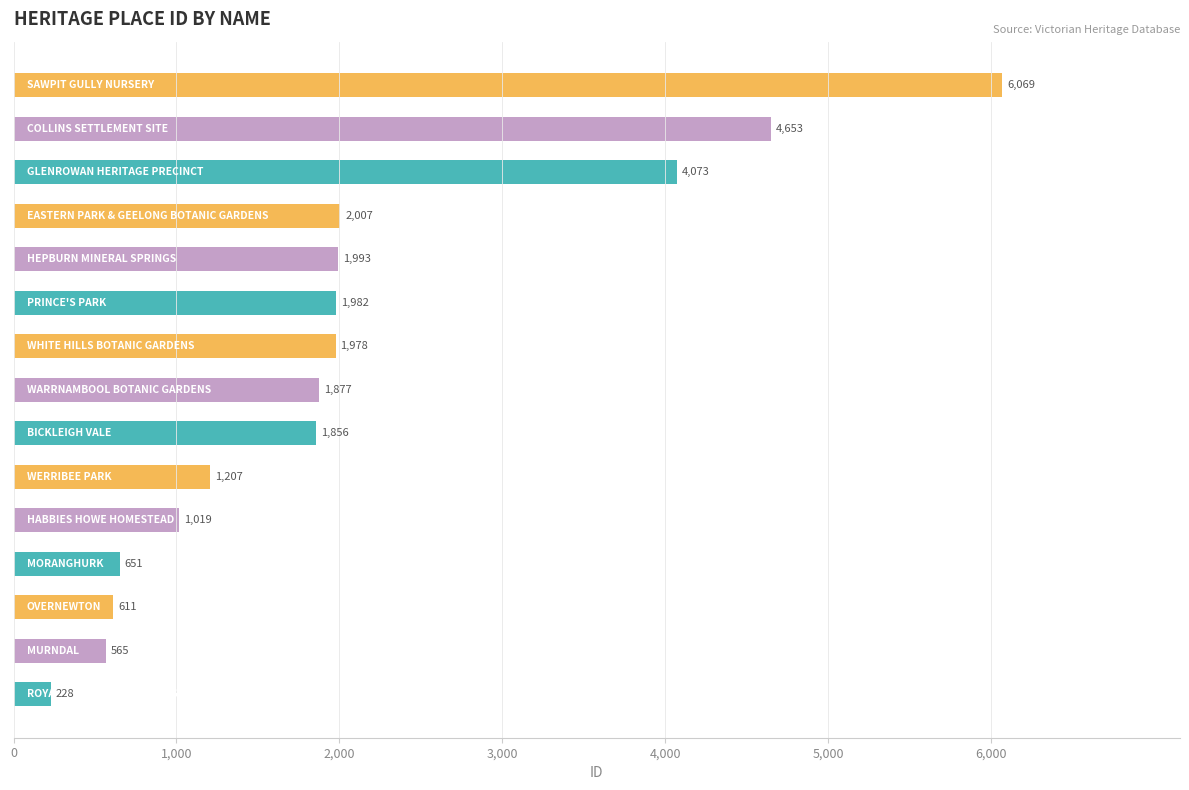

What is the average value?

2051